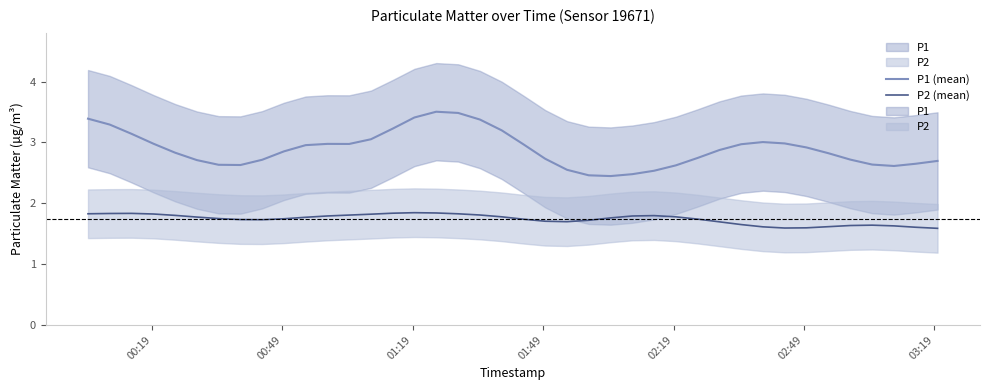

What is the spread (max minus min) of values at 01:49?

1.2